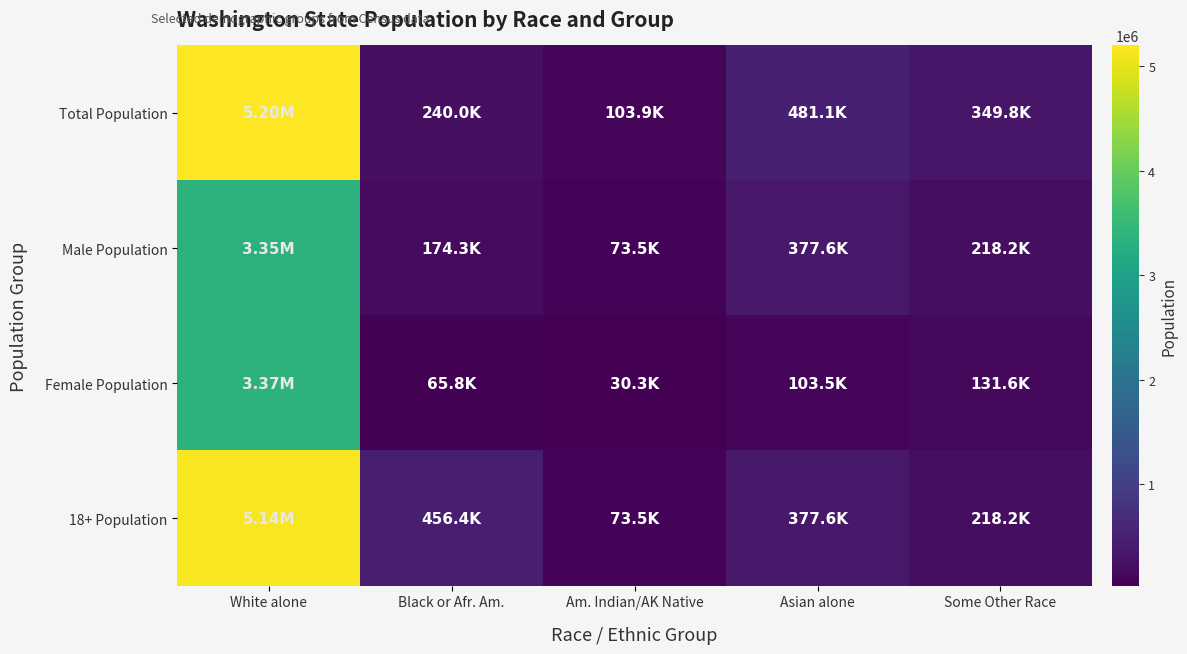

Reading right to left, extract all data points from this chart.

Total Population: Some Other Race=349799	Asian alone=481067	Am. Indian/AK Native=103869	Black or Afr. Am.=240042	White alone=5196362
Male Population: Some Other Race=218207	Asian alone=377550	Am. Indian/AK Native=73523	Black or Afr. Am.=174258	White alone=3349707
Female Population: Some Other Race=131592	Asian alone=103517	Am. Indian/AK Native=30346	Black or Afr. Am.=65784	White alone=3374833
18+ Population: Some Other Race=218207	Asian alone=377550	Am. Indian/AK Native=73523	Black or Afr. Am.=456355	White alone=5143186